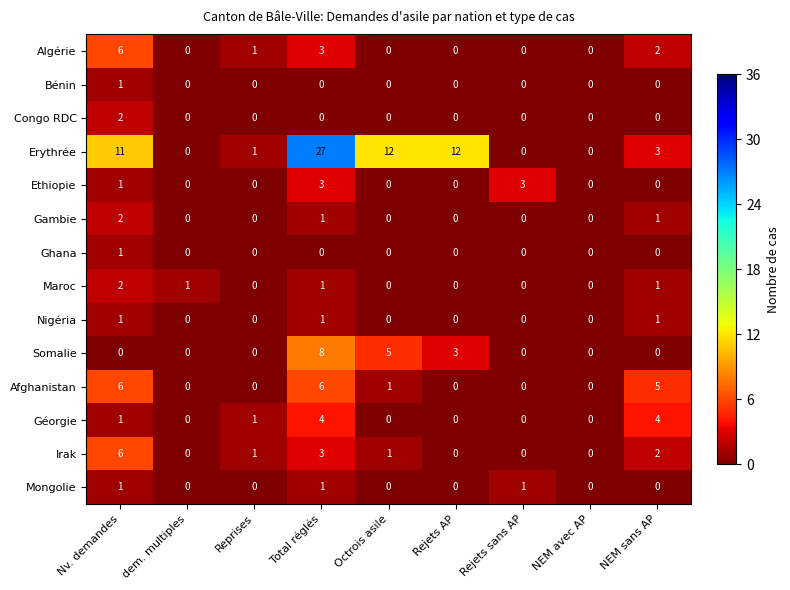

The value of Gambie at NEM avec AP is -1. True or false?

False